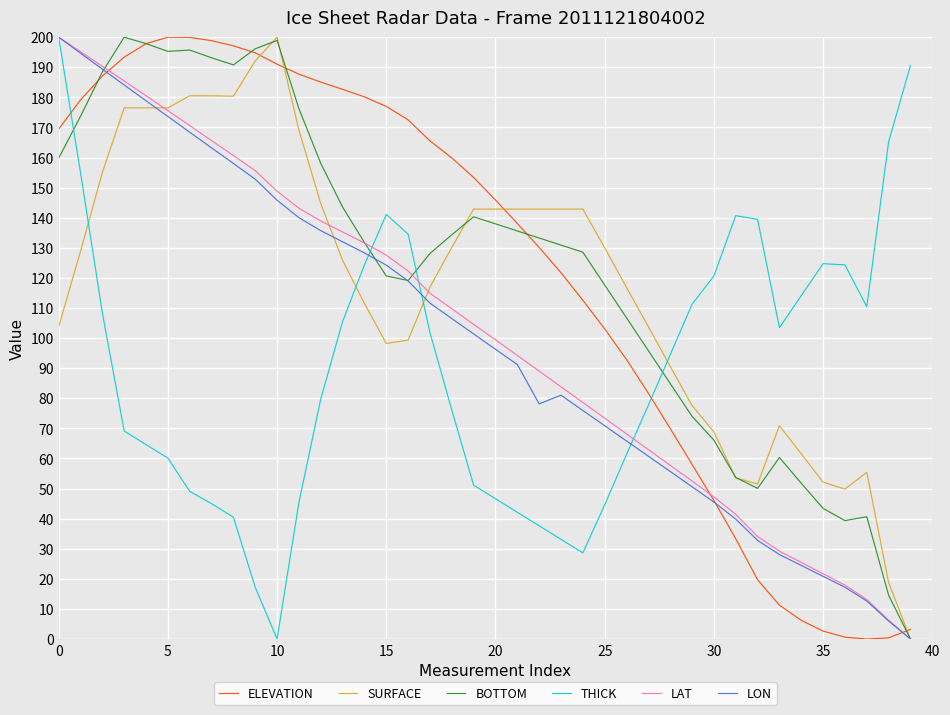

What are all the series names shown in the legend?

ELEVATION, SURFACE, BOTTOM, THICK, LAT, LON